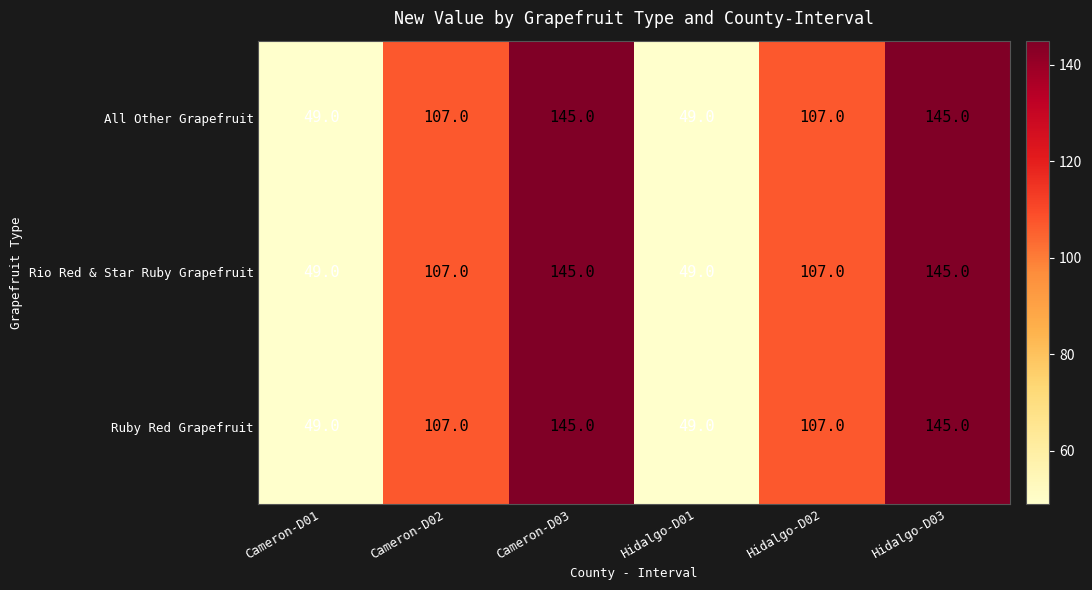

What is the sum of the Ruby Red Grapefruit values at Cameron-D02 and Cameron-D03?

252